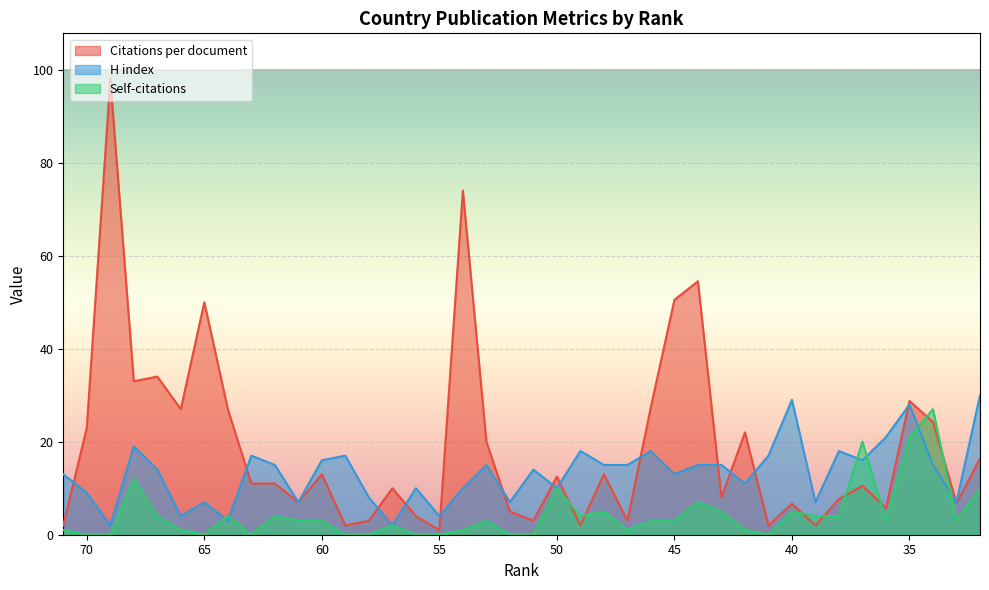

Reading right to left, extract all data points from this chart.

Citations per document: 32=16.4	33=6.8	34=24.2	35=28.8	36=5.8	37=10.5	38=7.7	39=2.0	40=6.7	41=2.0	42=22.0	43=8.0	44=54.5	45=50.5	46=27.5	47=3.0	48=13.0	49=2.0	50=12.5	51=3.0	52=5.0	53=20.0	54=74.0	55=1.0	56=4.0	57=10.0	58=3.0	59=2.0	60=13.0	61=7.0	62=11.0	63=11.0	64=27.0	65=50.0	66=27.0	67=34.0	68=33.0	69=98.0	70=23.0	71=2.0
H index: 32=30.0	33=7.0	34=15.0	35=28.0	36=21.0	37=16.0	38=18.0	39=7.0	40=29.0	41=17.0	42=11.0	43=15.0	44=15.0	45=13.0	46=18.0	47=15.0	48=15.0	49=18.0	50=10.0	51=14.0	52=7.0	53=15.0	54=10.0	55=4.0	56=10.0	57=2.0	58=8.0	59=17.0	60=16.0	61=7.0	62=15.0	63=17.0	64=3.0	65=7.0	66=4.0	67=14.0	68=19.0	69=2.0	70=9.0	71=13.0
Self-citations: 32=10.0	33=3.0	34=27.0	35=21.0	36=3.0	37=20.0	38=4.0	39=4.0	40=5.0	41=0.0	42=1.0	43=5.0	44=7.0	45=3.0	46=3.0	47=1.0	48=5.0	49=4.0	50=10.0	51=0.0	52=0.0	53=3.0	54=1.0	55=0.0	56=0.0	57=2.0	58=0.0	59=0.0	60=3.0	61=3.0	62=4.0	63=0.0	64=4.0	65=0.0	66=1.0	67=4.0	68=12.0	69=0.0	70=0.0	71=1.0